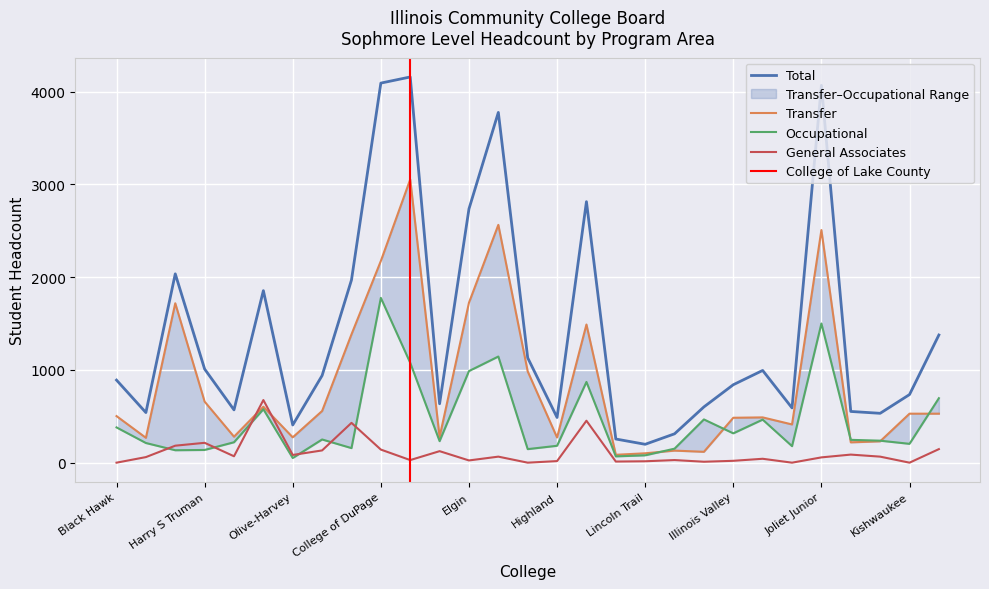

True or false: Occupational has a value of 466 at Wabash Valley.

True